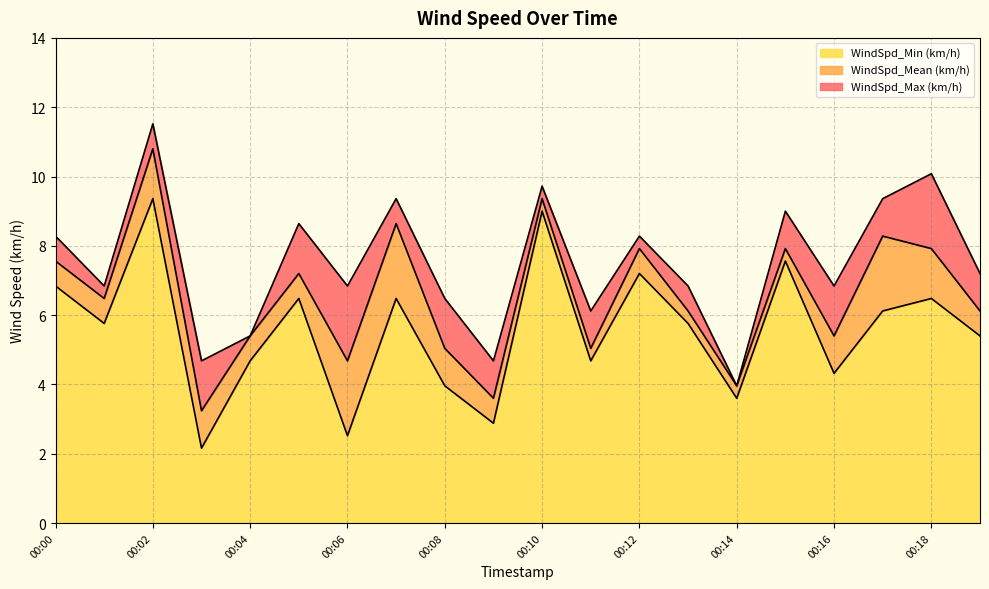

At which label does WindSpd_Mean (km/h) reach its peak?

00:02